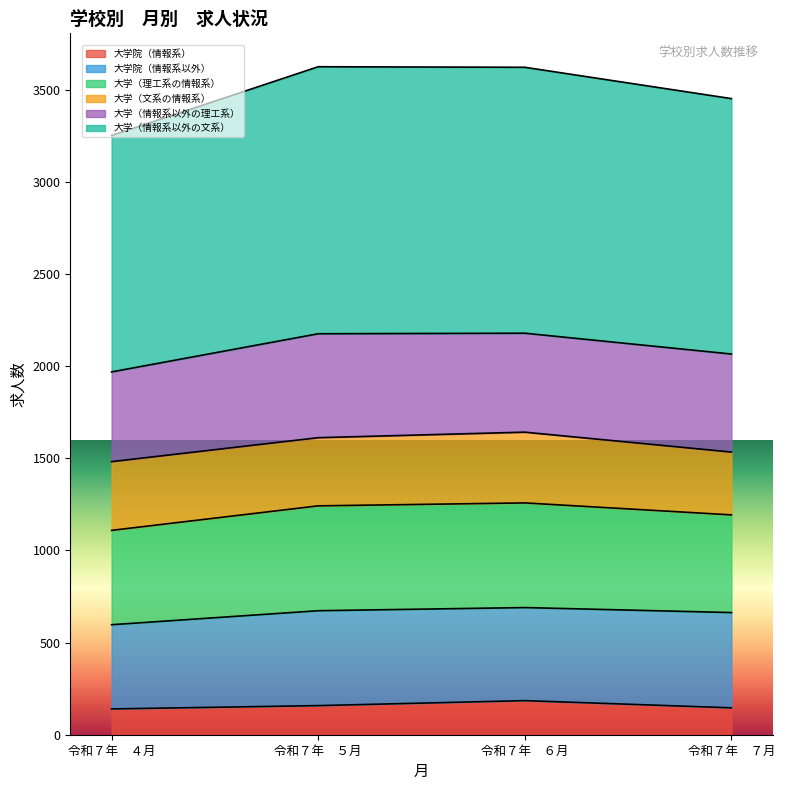

What is the smallest value displayed?

140